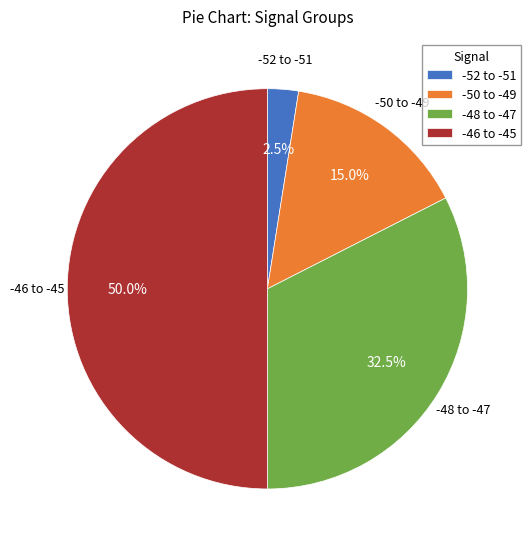

How many segments does this pie chart have?

4